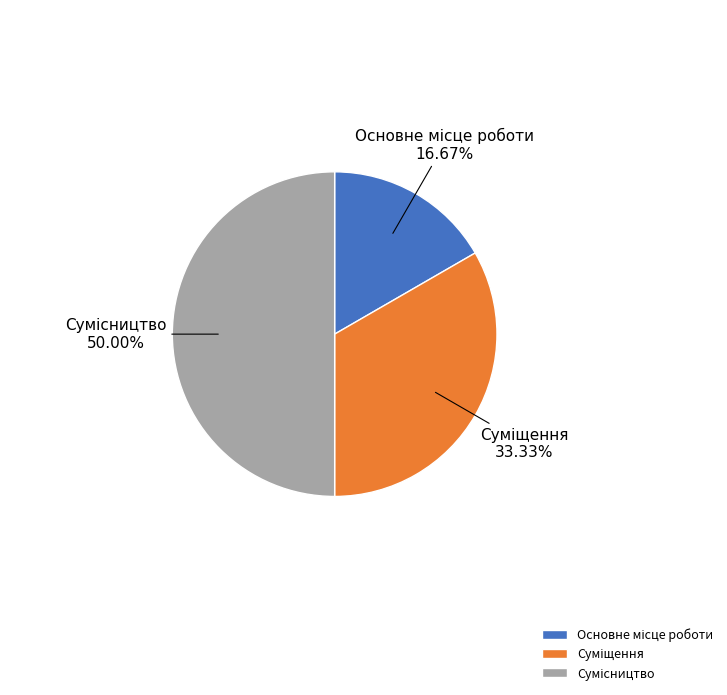

Is it true that Суміщення is 43% of the pie?

False